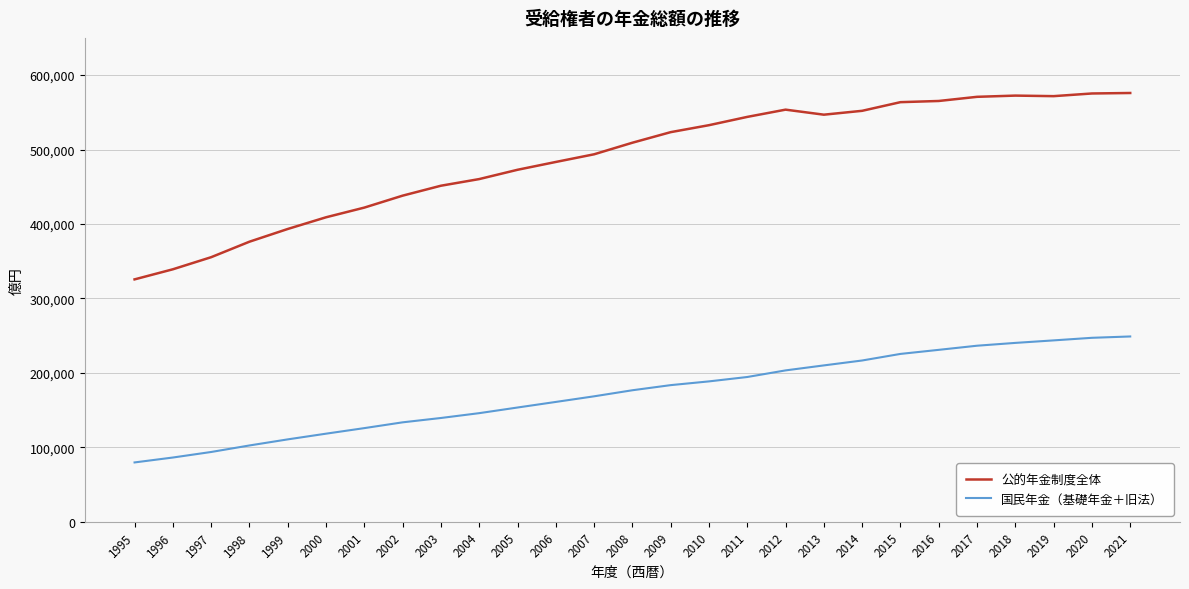

What are all the series names shown in the legend?

公的年金制度全体, 国民年金（基礎年金＋旧法）